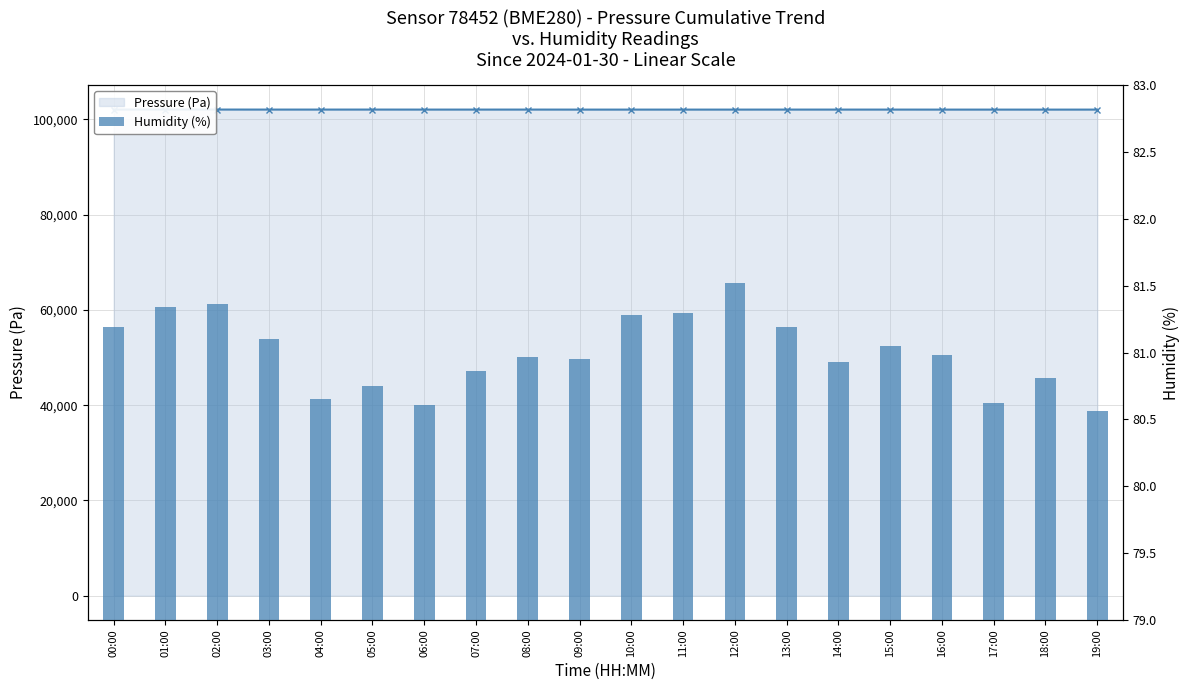

The Pressure (Pa) series shows 170287.2 at 19:00. True or false?

False